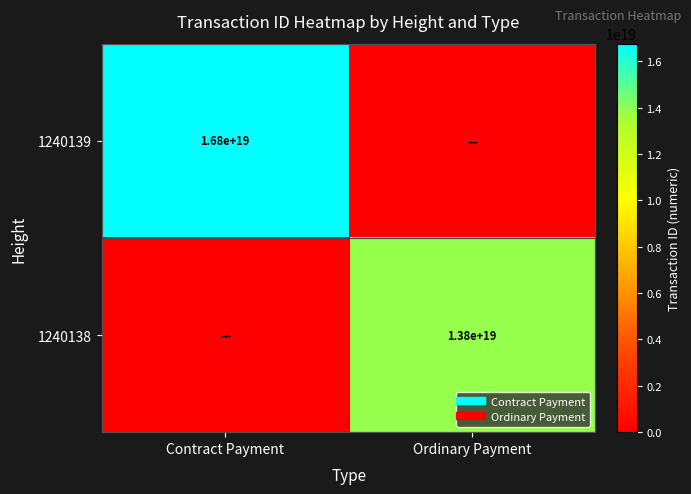

Which series has the largest total across all categories?

1240139